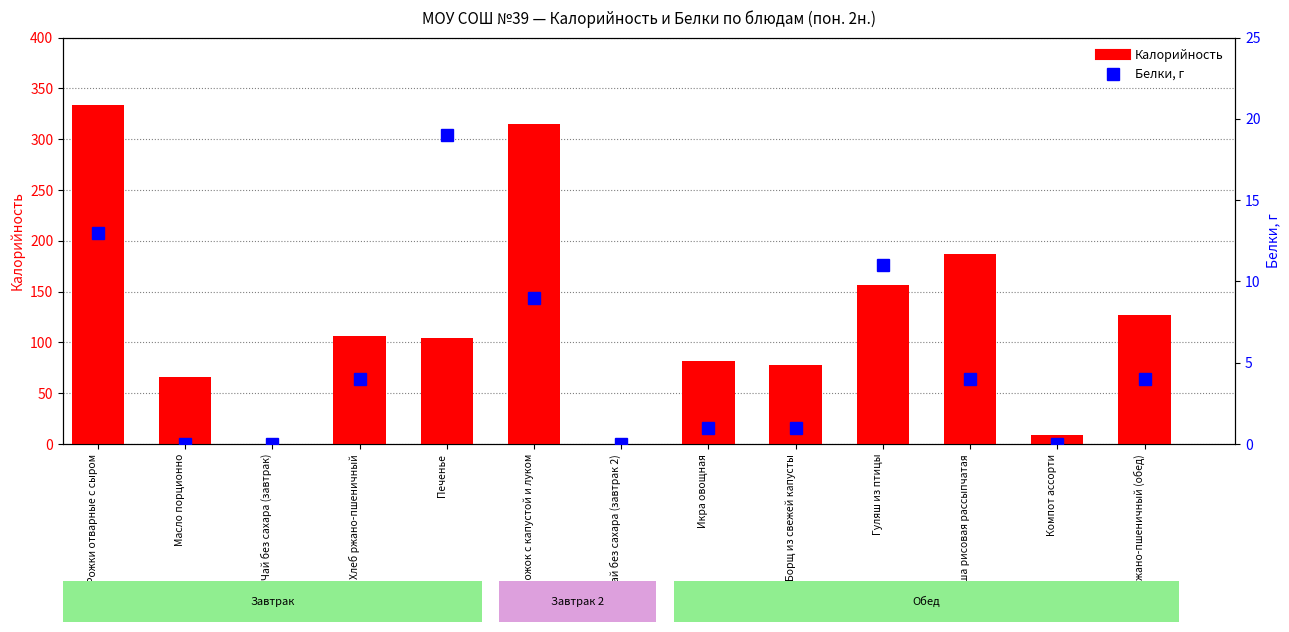

At which label does Белки reach its minimum?

Масло порционно